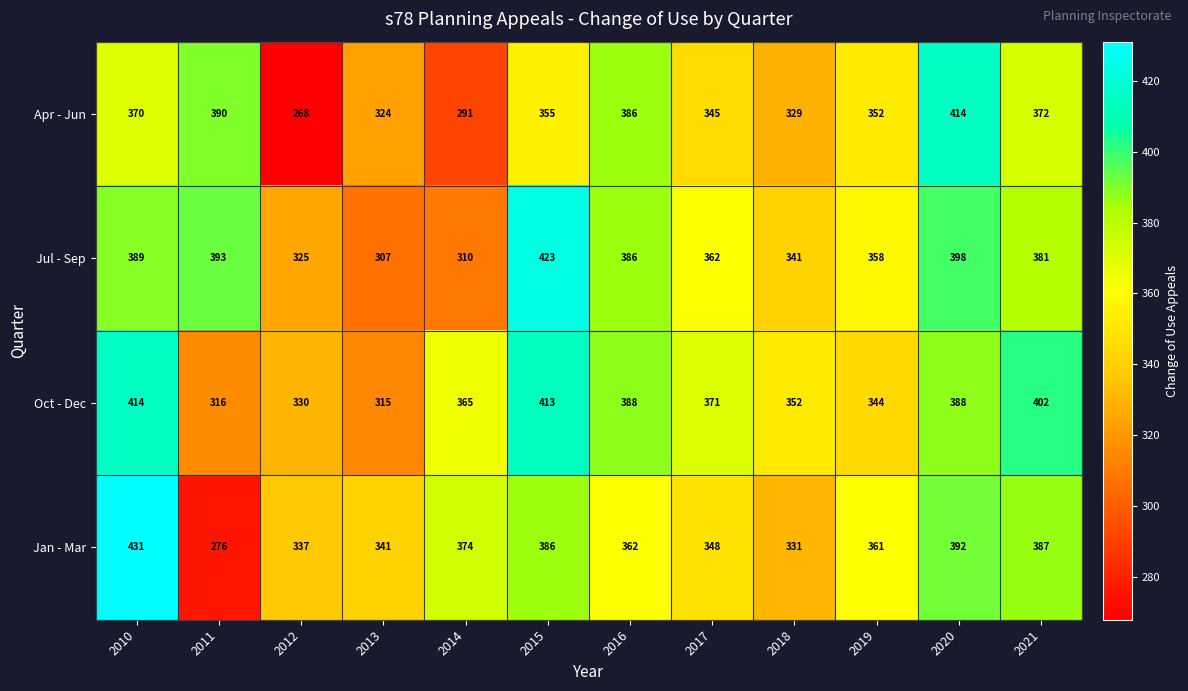

At 2017, list the series in order from smallest to largest.

Apr - Jun, Jan - Mar, Jul - Sep, Oct - Dec